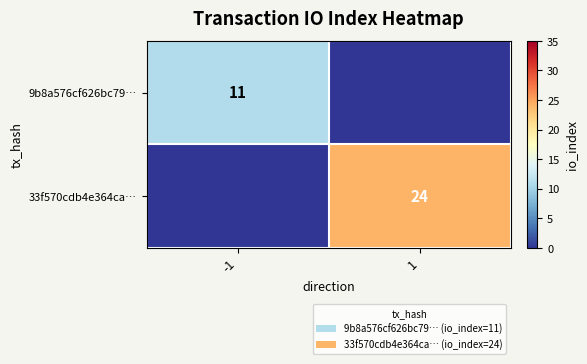

Is it true that 33f570cdb4e364ca… equals 24 at 1?

True